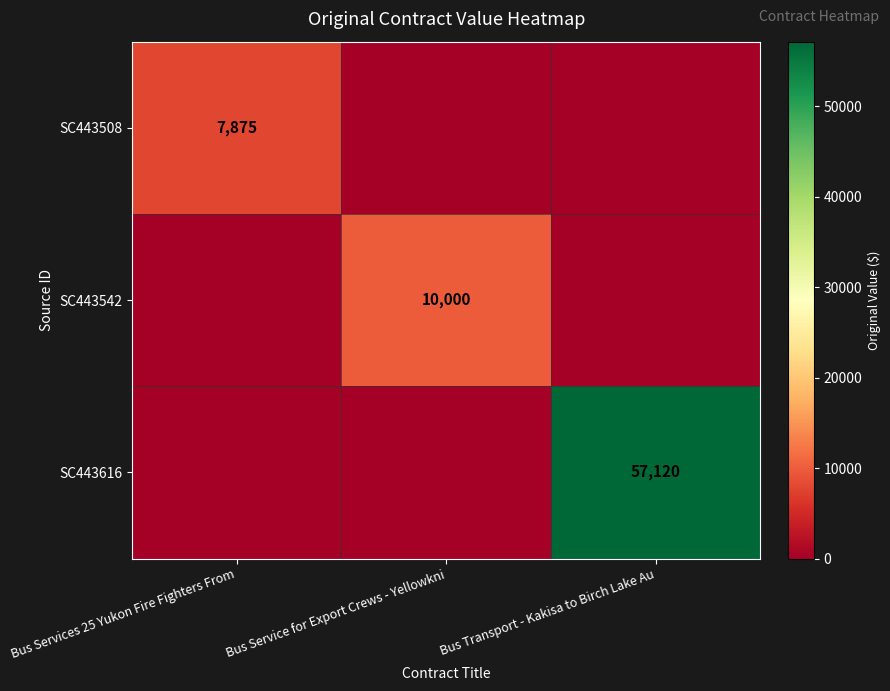

True or false: SC443508 has a value of 7875 at Bus Services 25 Yukon Fire Fighters From.

True